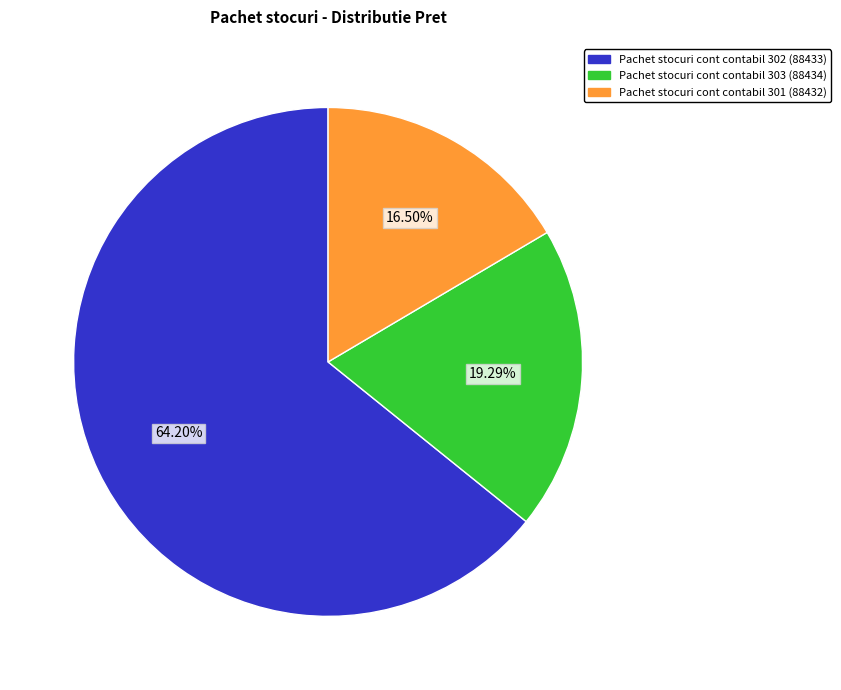

Count the number of slices in the pie.

3